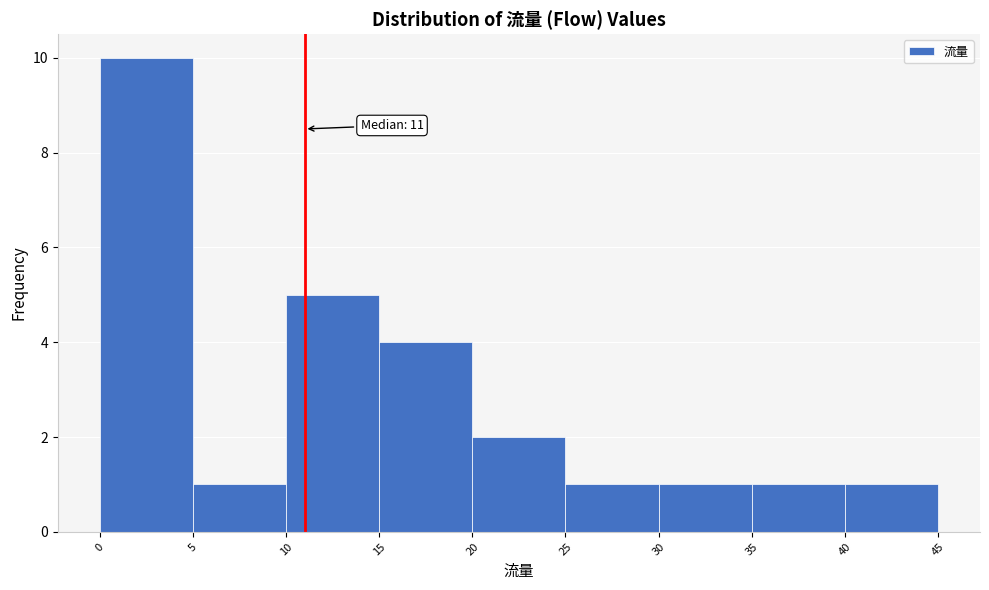

Which range on the x-axis has the tallest bar?

0 to 5